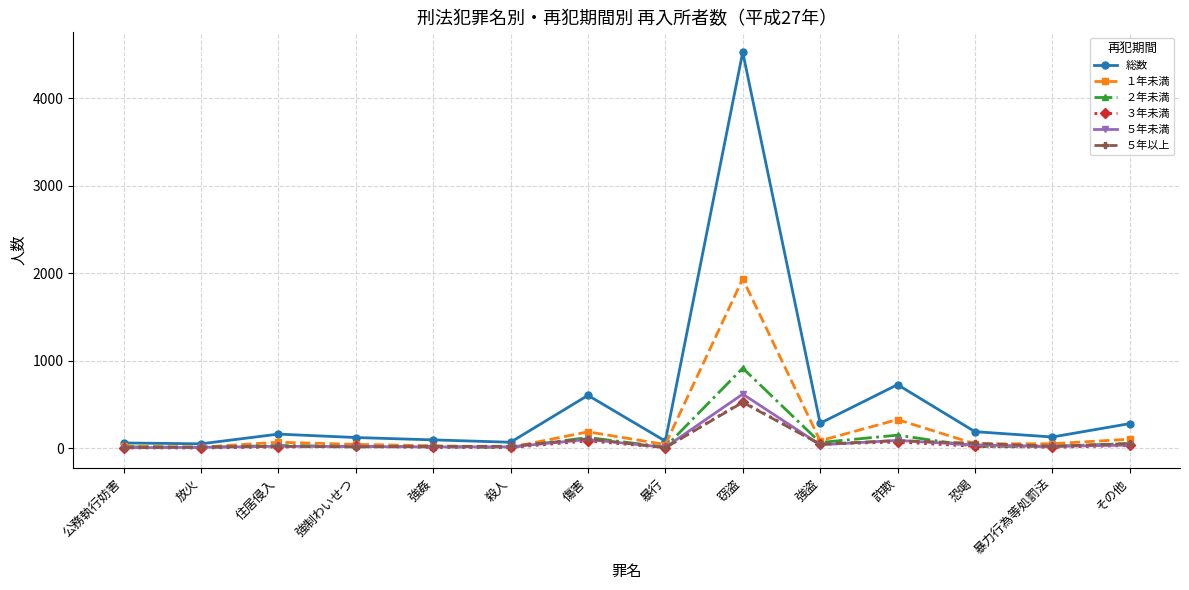

What is the difference between the highest and lowest values at 暴力行為等処罰法?

118